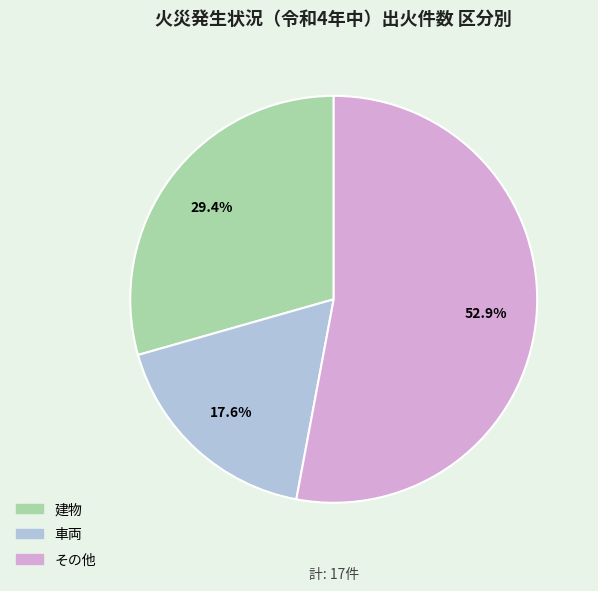

To the nearest percent, what is the difference between the largest and smallest slice percentages?

35%